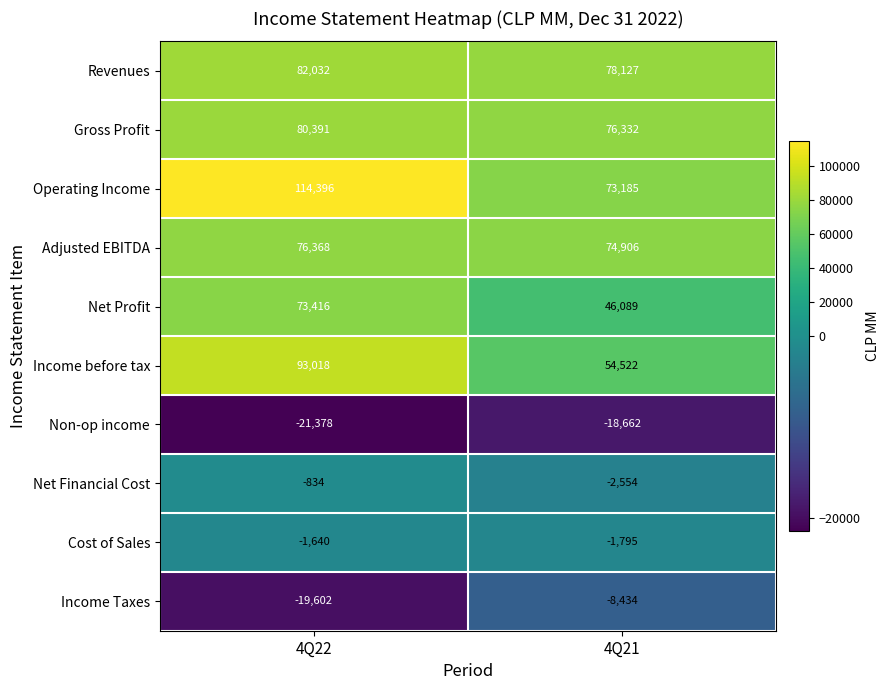

Which series has the widest spread of values?

Operating Income